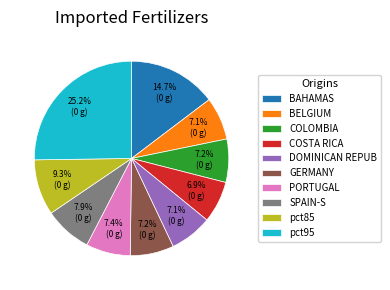

Is there any slice that represents more than half of the pie?

No